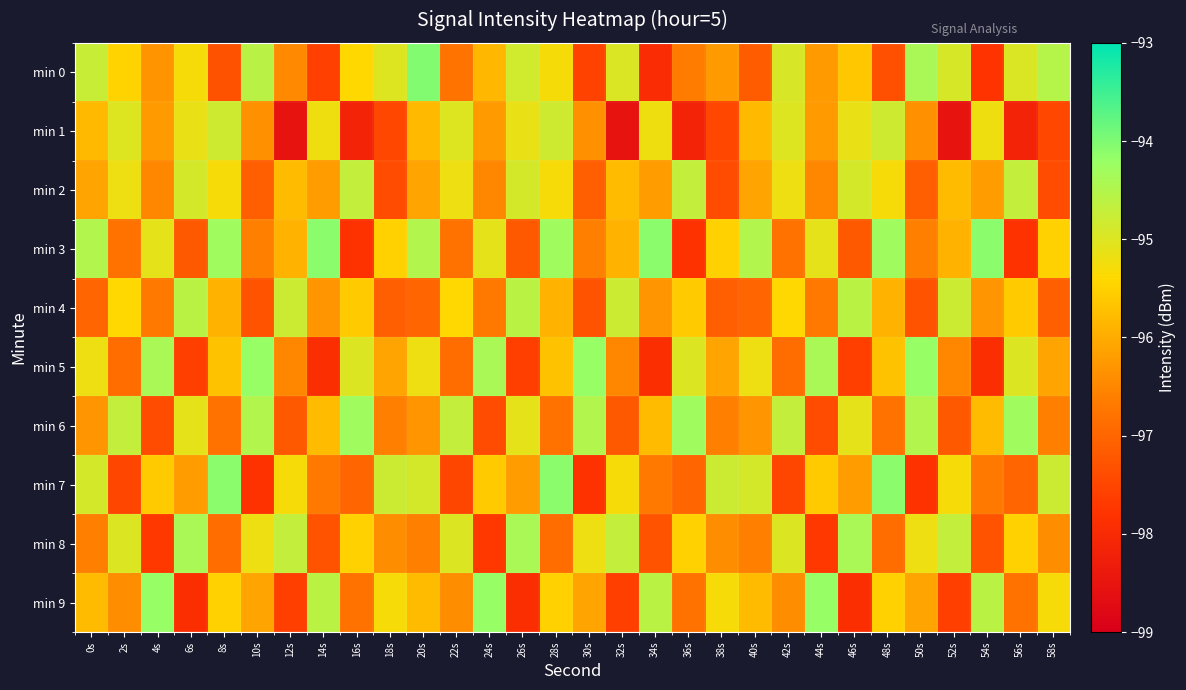

At which category does the chart reach its peak across all series?

20s